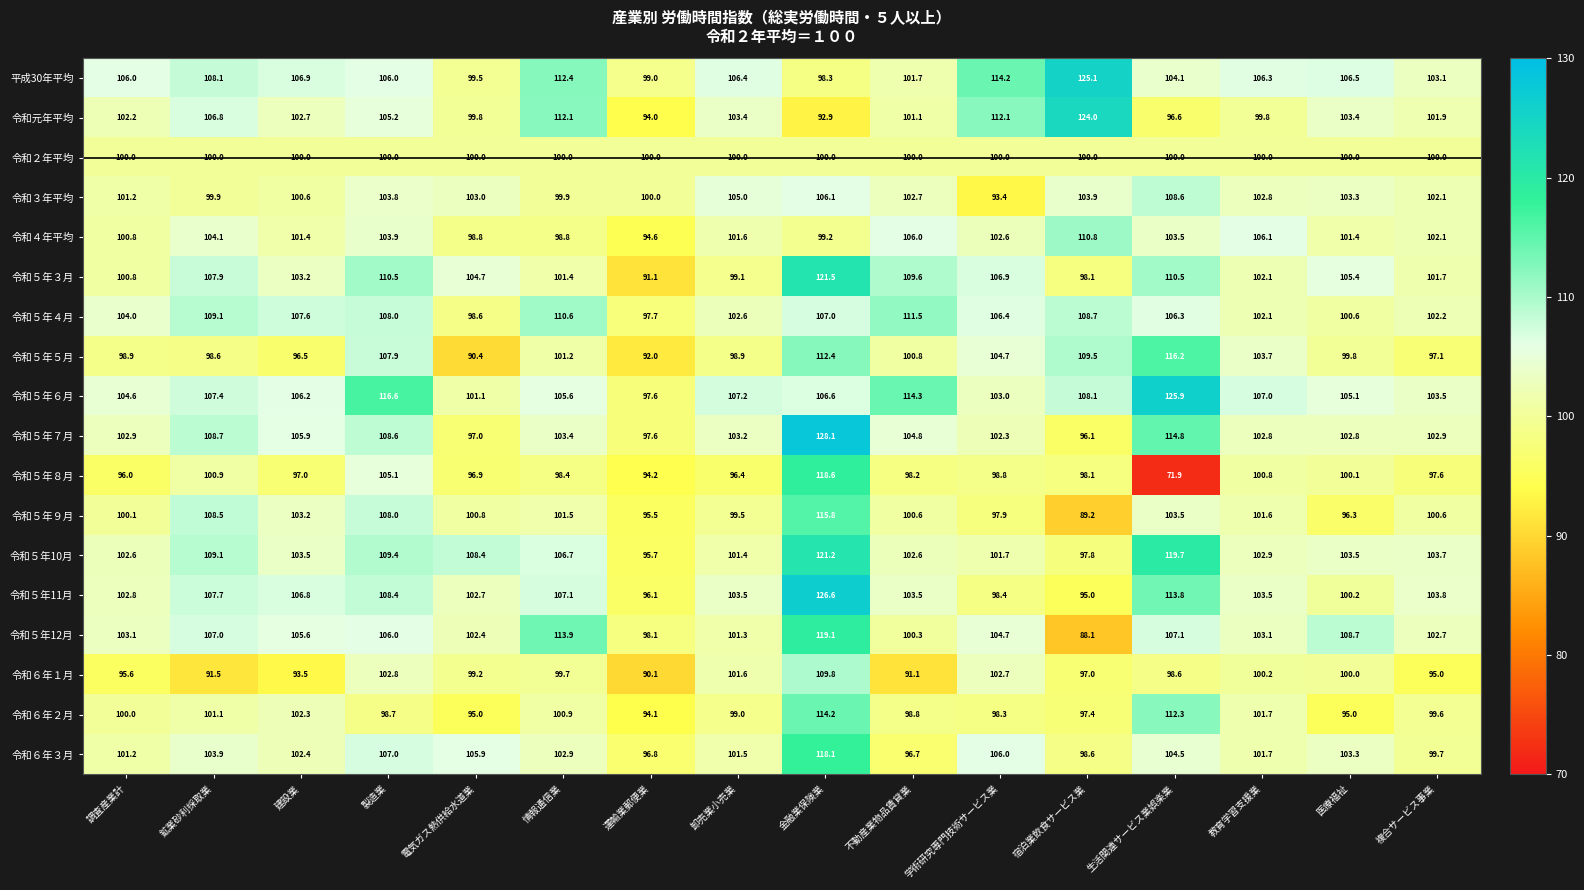

What is the smallest value displayed?

71.9